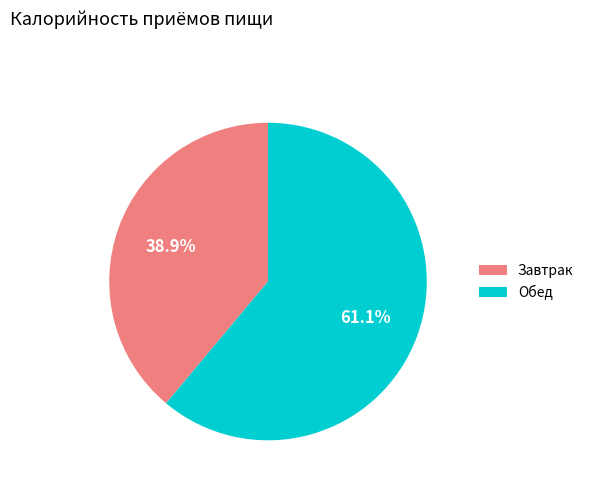

What percentage is the Обед slice, to the nearest percent?

61%